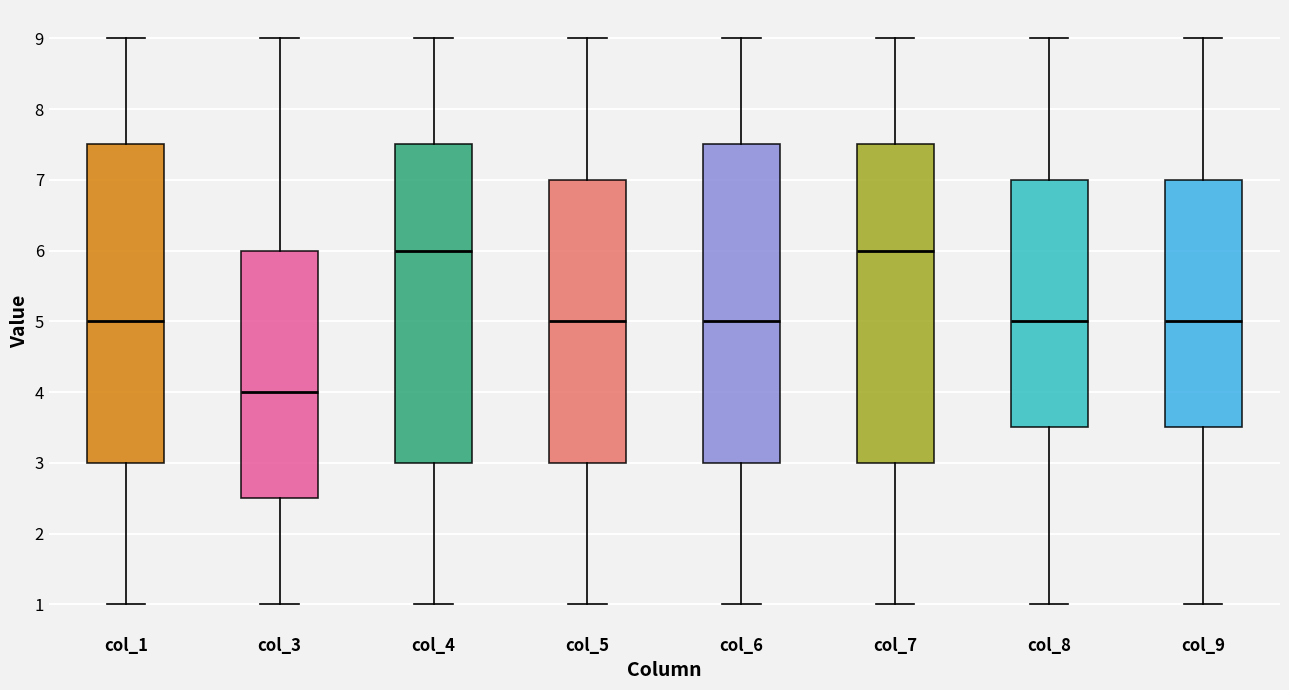

Where does the lower whisker of the box for col_4 end on the y-axis? The values are not printed on the chart, so give them approximately, as read against the axis.

1.0